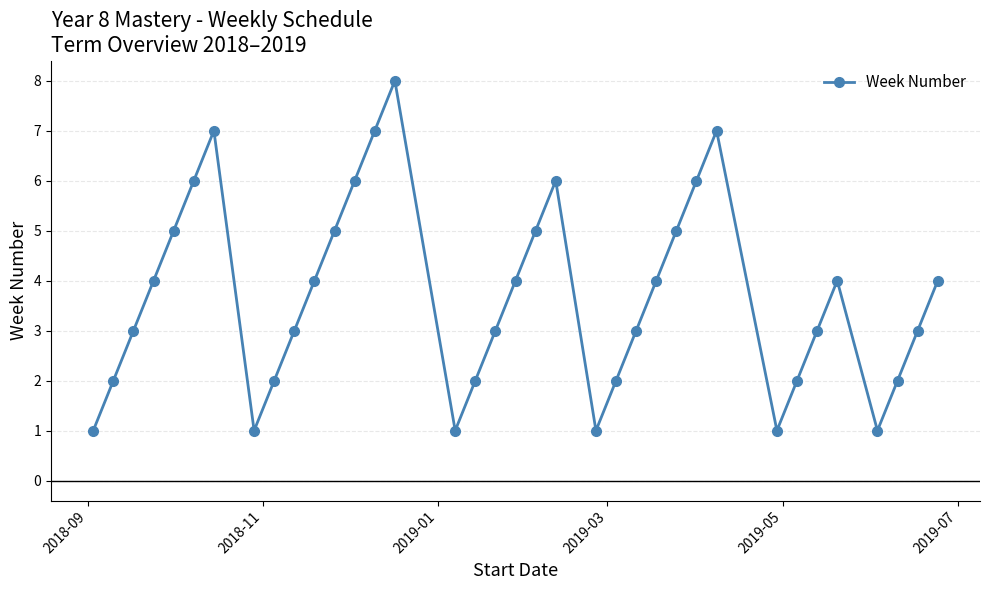

What is the maximum value shown in the chart?

8